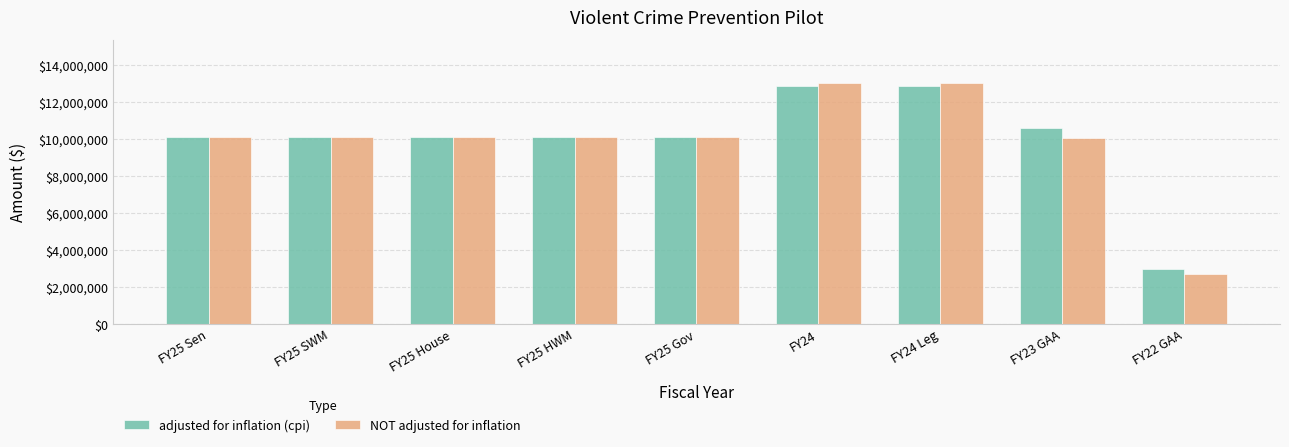

What is the approximate value of adjusted for inflation (cpi) at FY25 SWM, to the nearest 10?

10091190